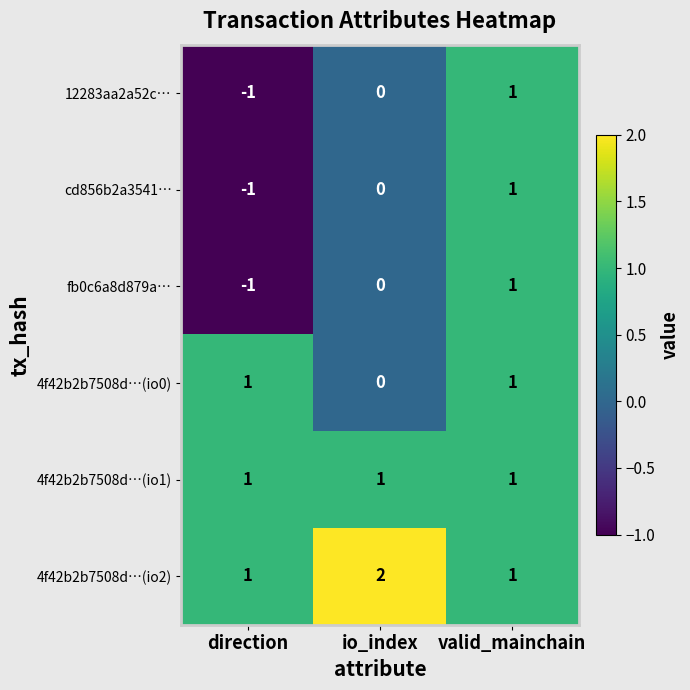

Which series has the largest total across all categories?

4f42b2b7508d…(io2)